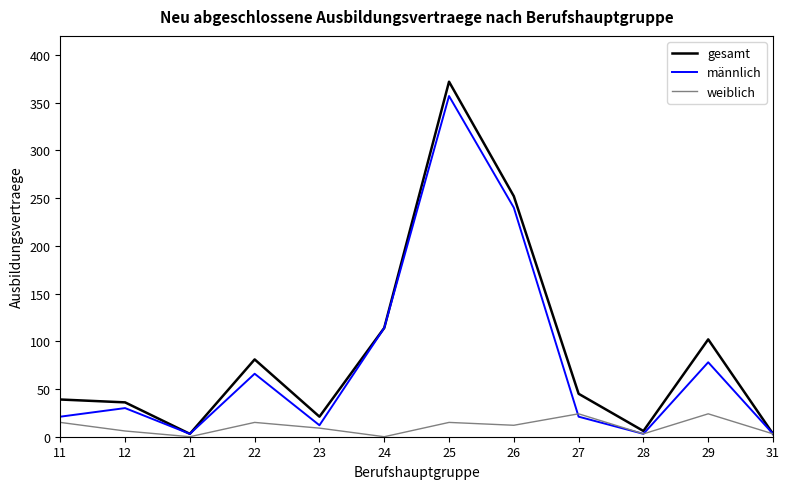

Does the chart have visible grid lines?

No